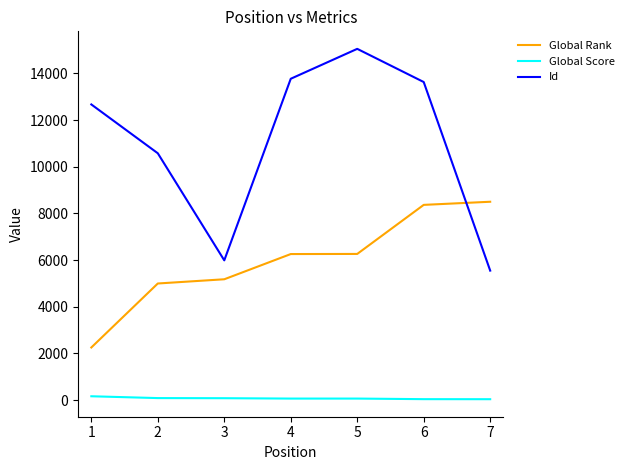

At which category is the sum across all series the highest?

6